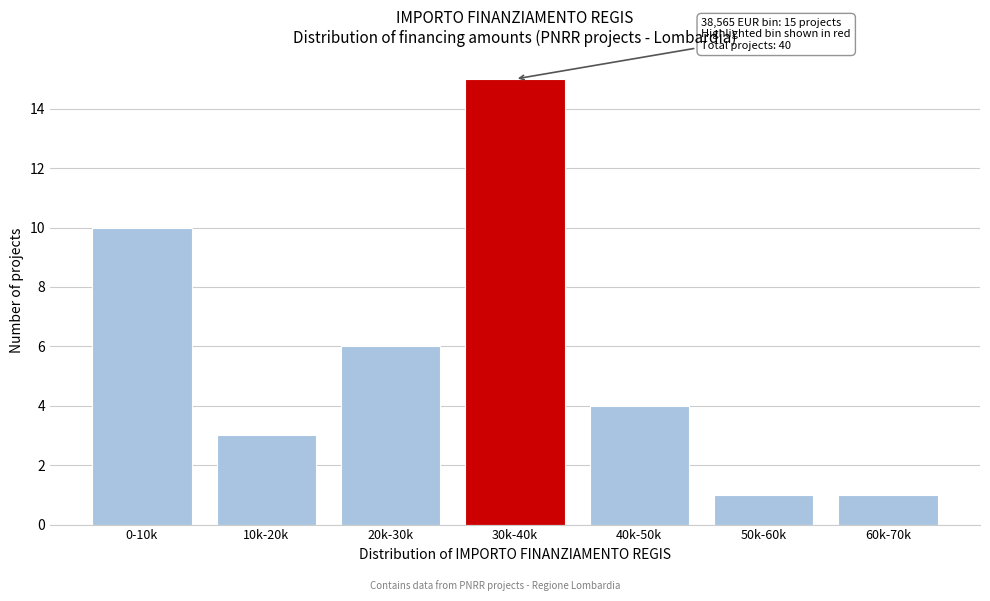

Reading left to right, extract all data points from this chart.

10	3	6	15	4	1	1